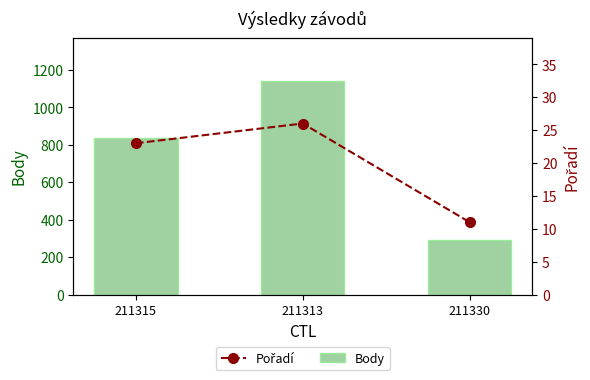

What is the lowest value of the Body series?

290